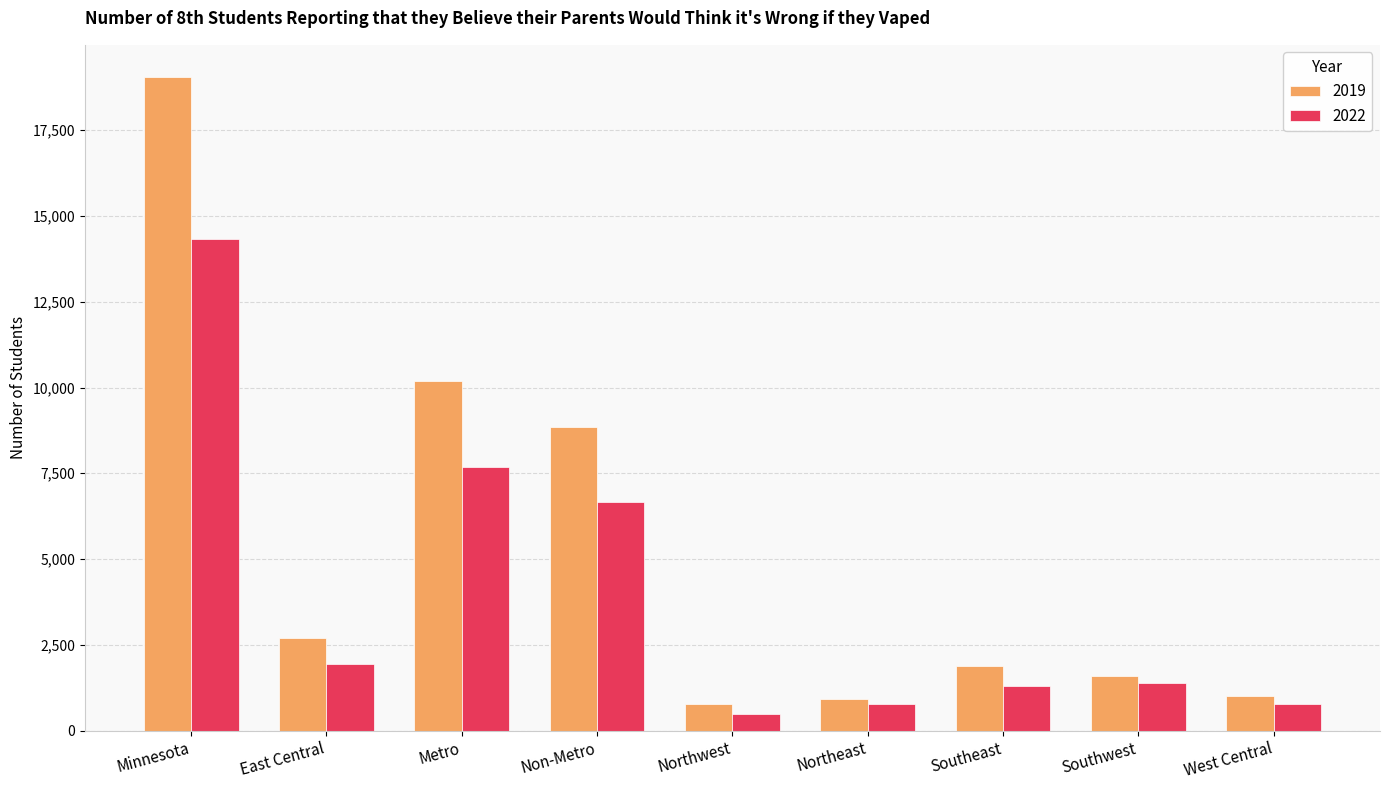

Rank the series at Minnesota from lowest to highest value.

2022, 2019